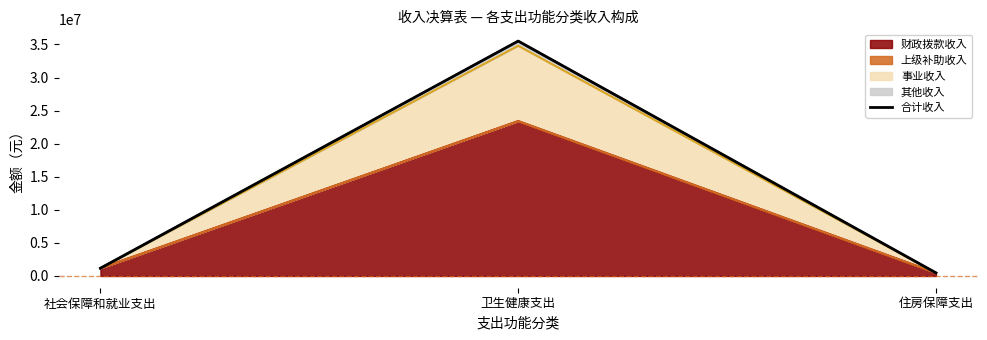

Does the chart have visible grid lines?

No